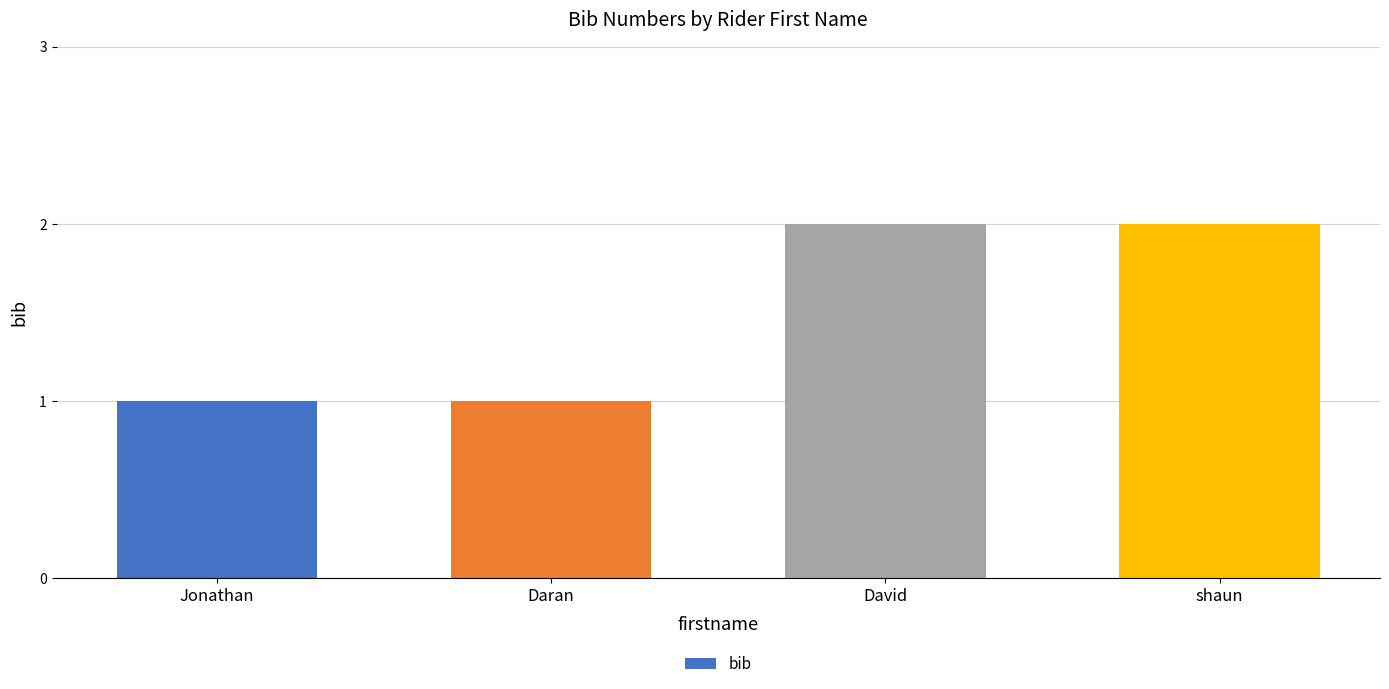

Does the chart contain stacked bars?

No